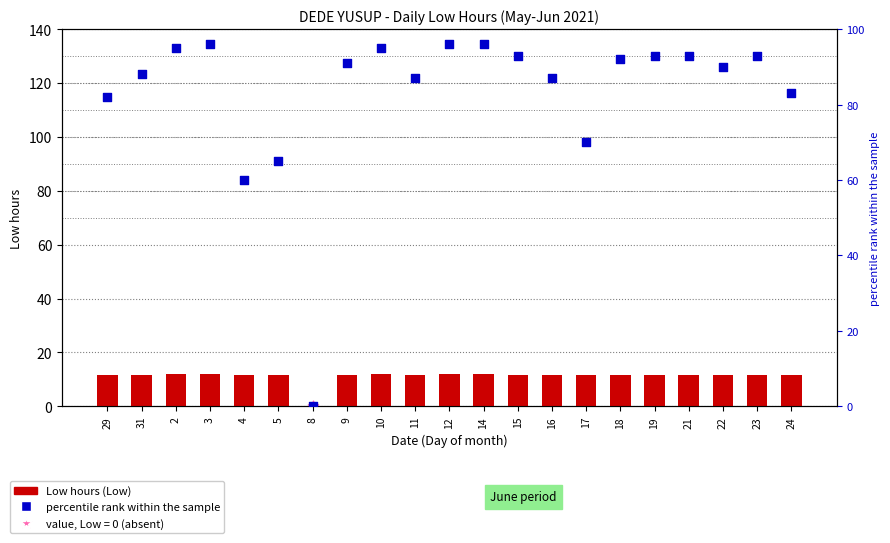

Is the value of Low hours at 2 greater than the value of percentile rank within the sample at 22?

No